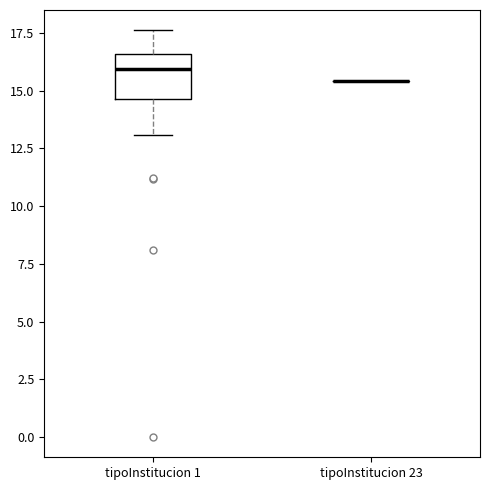

Reading left to right, transcribe this box plot: for each box, give where its median line is, the range the box spans, and where its two whiskers end, as read against the y-axis. The values are not printed on the chart, so give them approximately, as read against the axis.

tipoInstitucion 1: median 16.0, box 14.5 to 16.5, whiskers 13.0 to 17.5
tipoInstitucion 23: box collapsed to a line at 15.5, whiskers 15.5 to 15.5